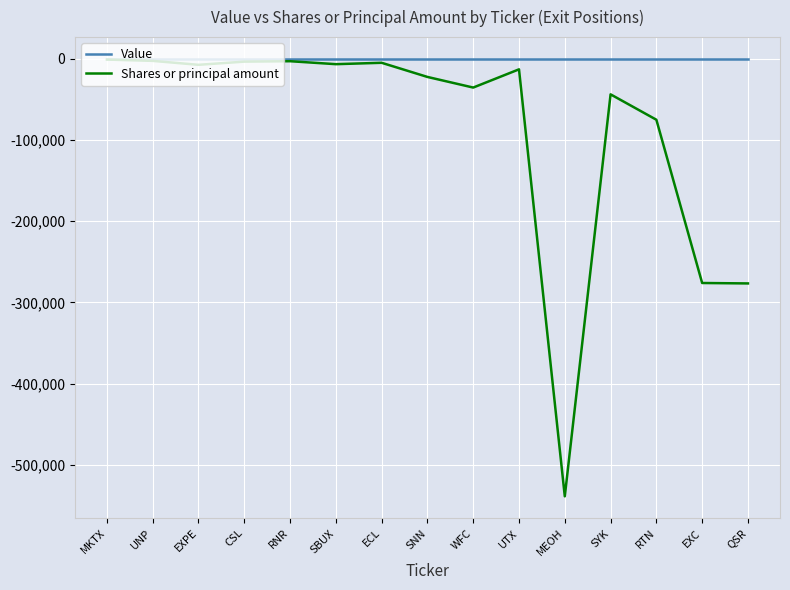

Which label corresponds to the smallest value in the chart?

MEOH